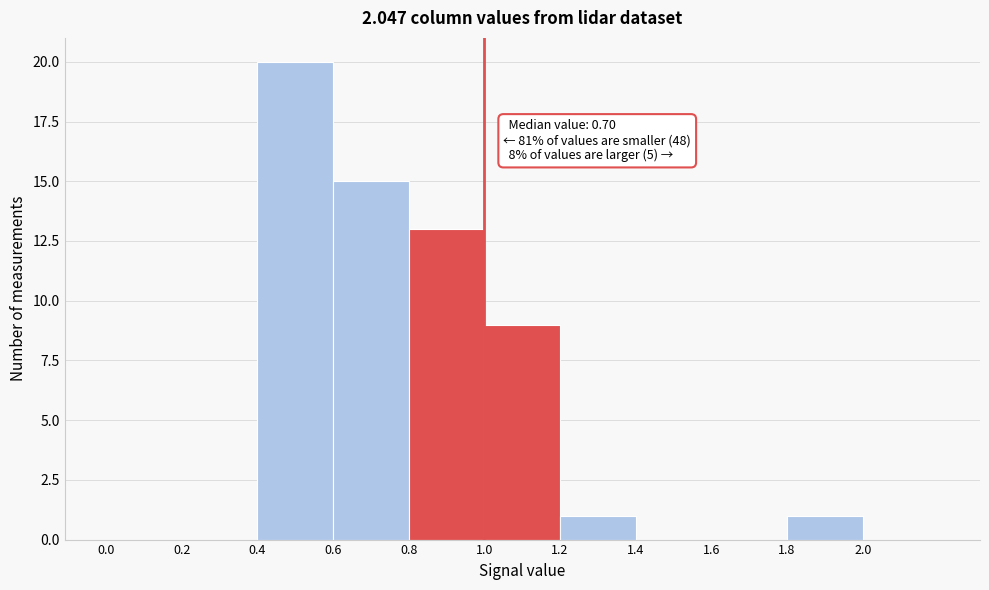

Over which range of the x-axis is the bar tallest?

0.4 to 0.6